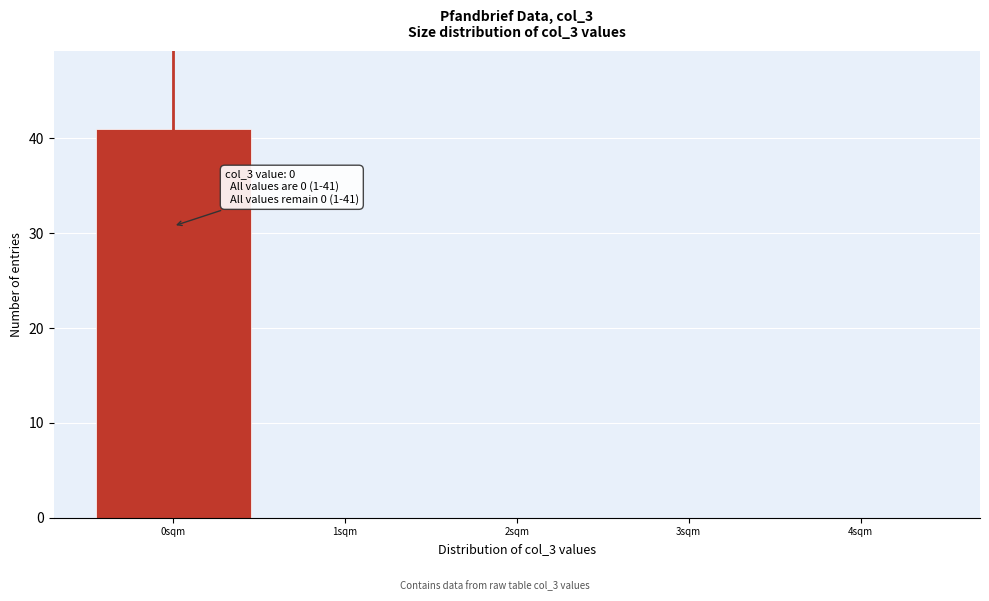

Over which range of the x-axis is the bar tallest?

-0.5 to 0.5